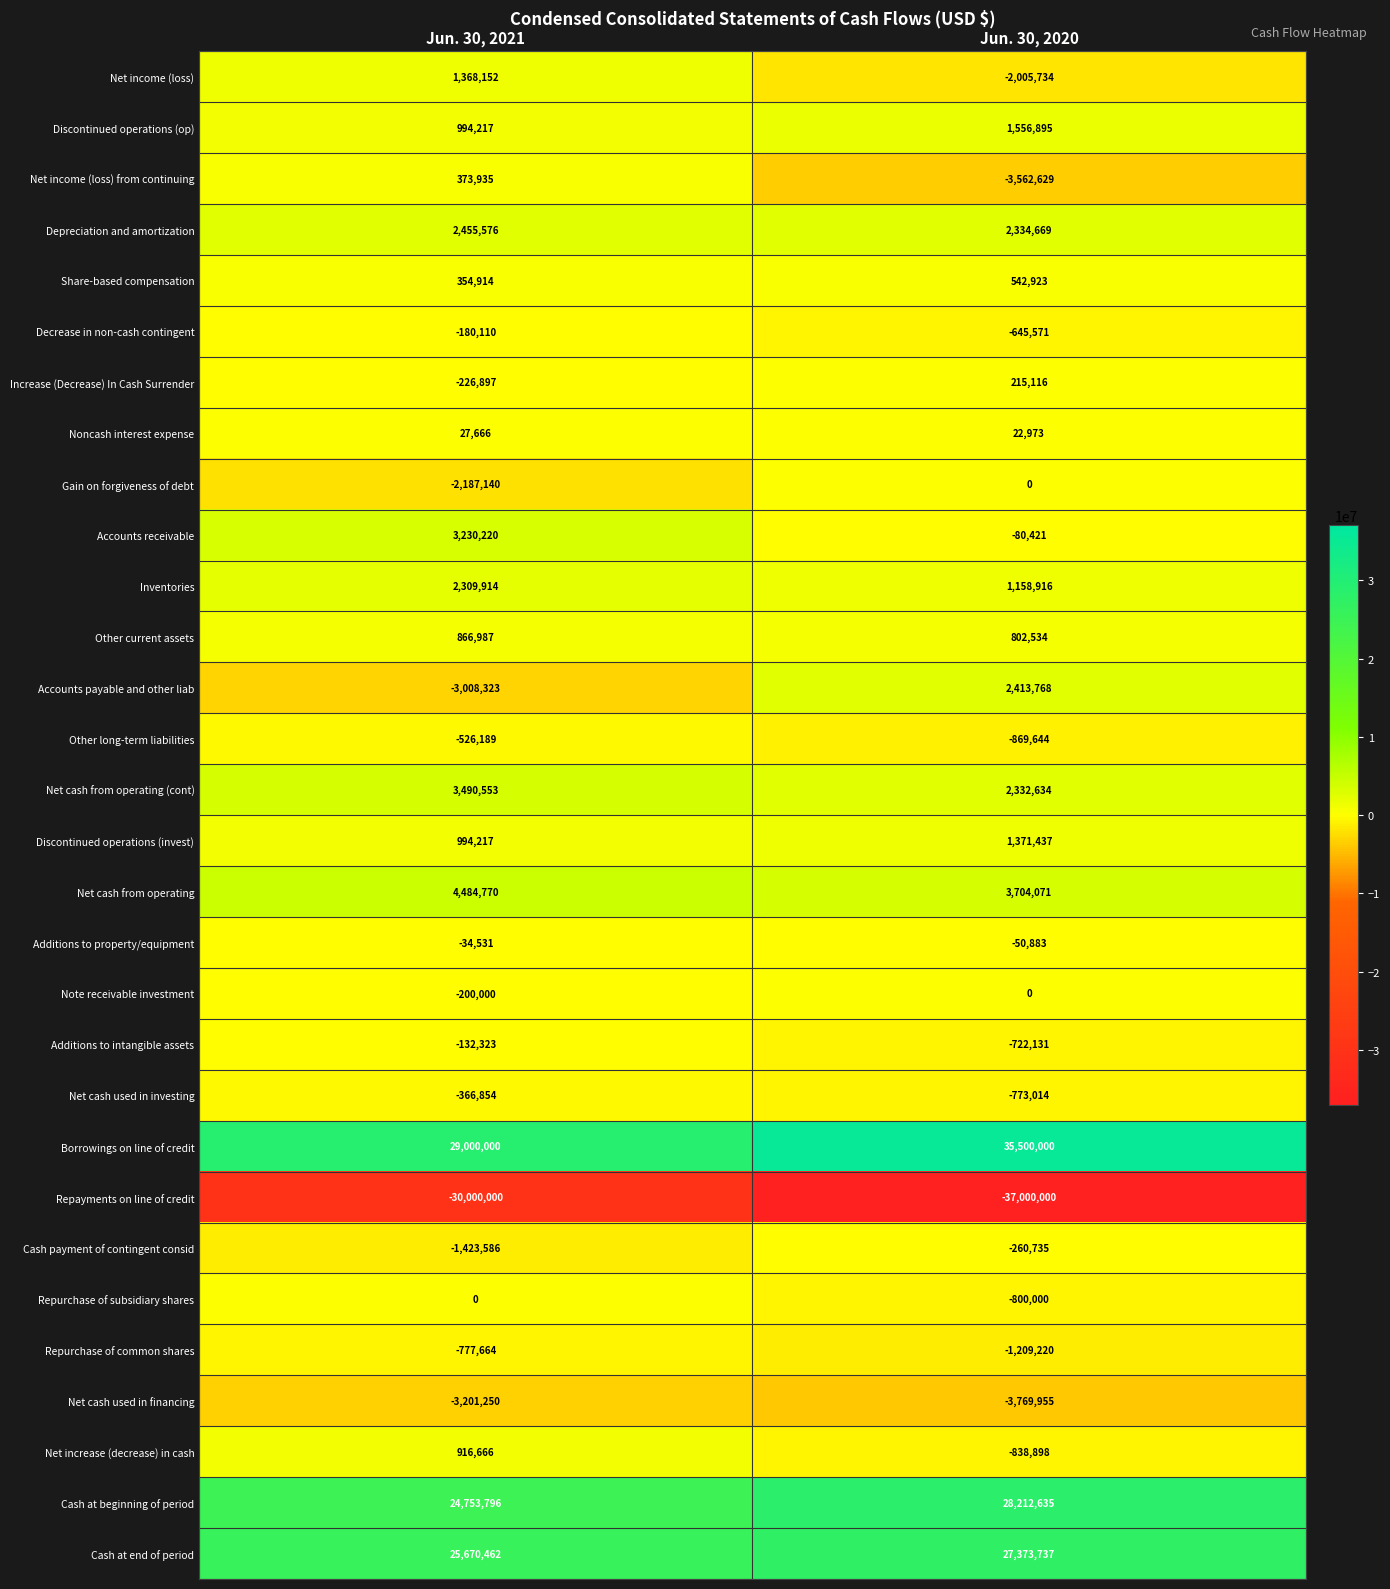

Which series changed the most between Jun. 30, 2021 and Jun. 30, 2020?

Repayments on line of credit